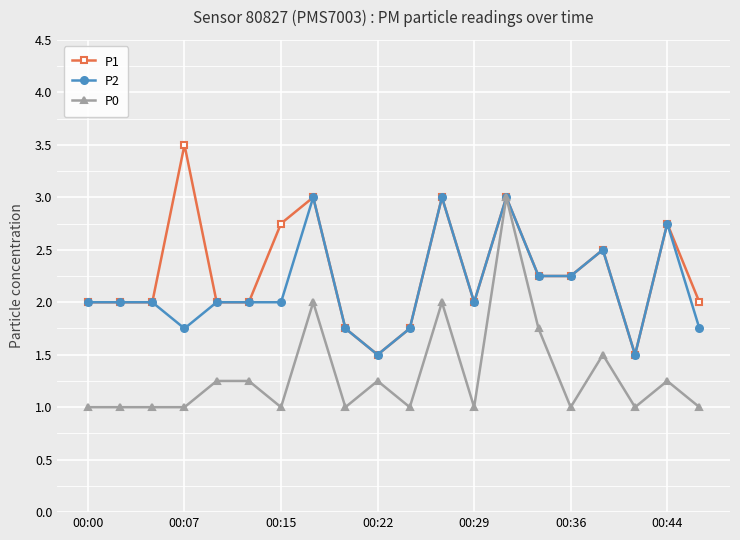

What is the highest value of the P2 series?

3.0